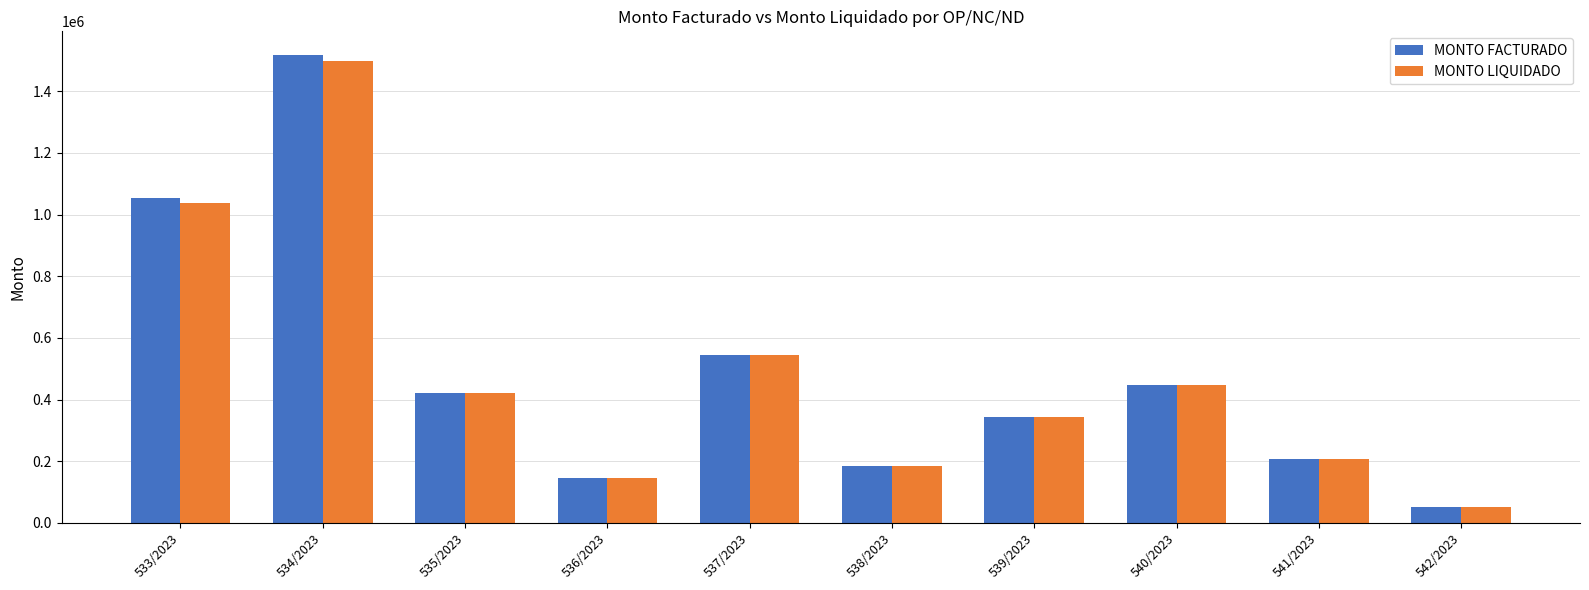

What is the label of the 7th bar from the left?

539/2023